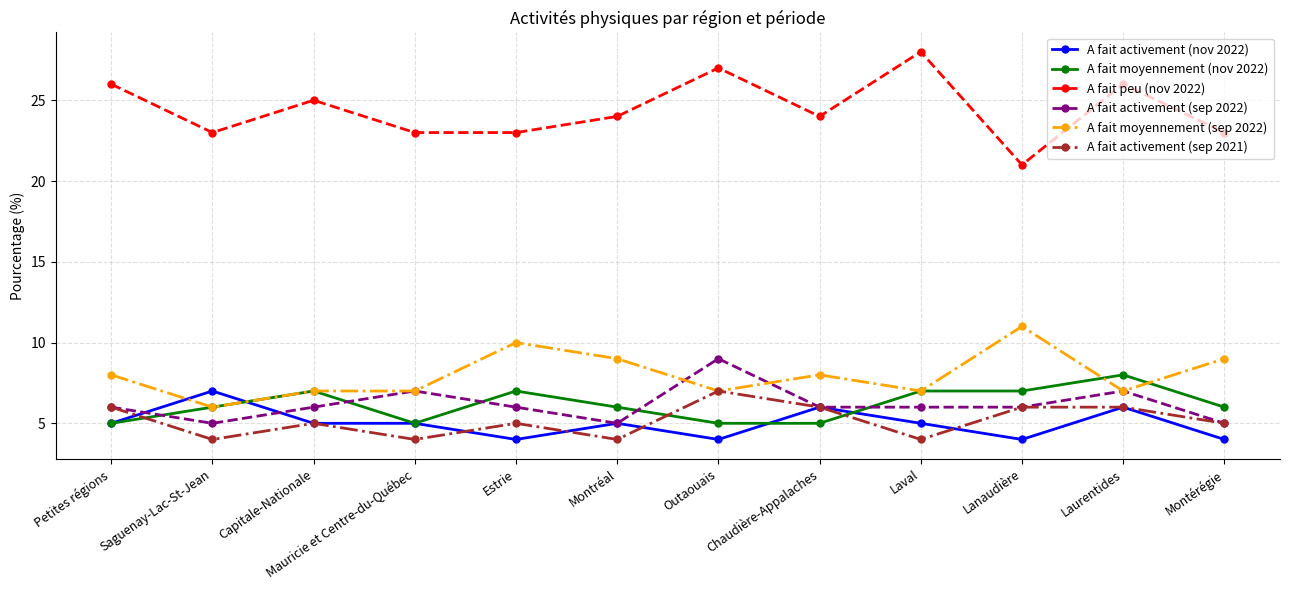

How many data points does each series have?

12